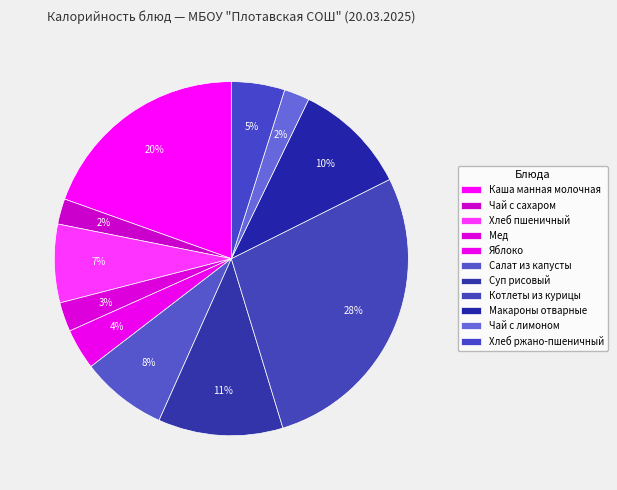

What is the change in value from Каша манная молочная to Чай с сахаром?

-198.2